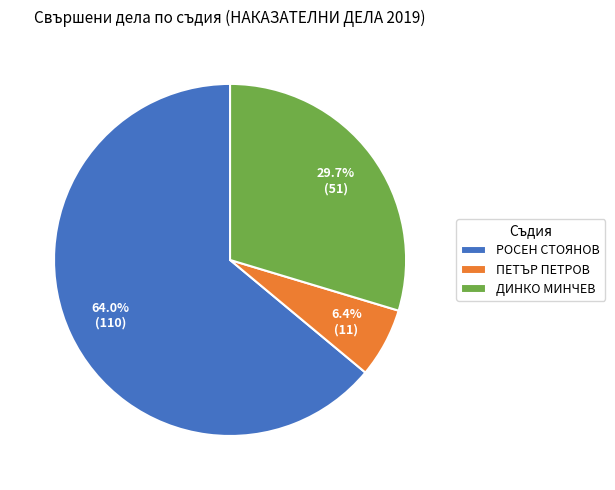

What is the largest slice in the pie chart?

РОСЕН СТОЯНОВ